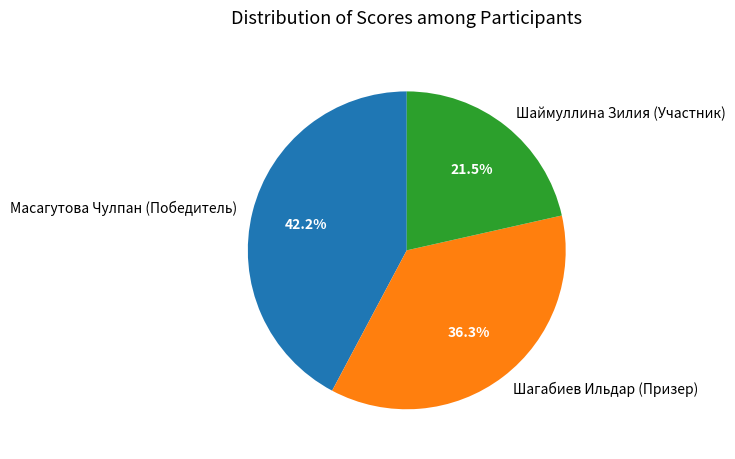

Rank the categories by value from lowest to highest.

Шаймуллина Зилия (Участник), Шагабиев Ильдар (Призер), Масагутова Чулпан (Победитель)